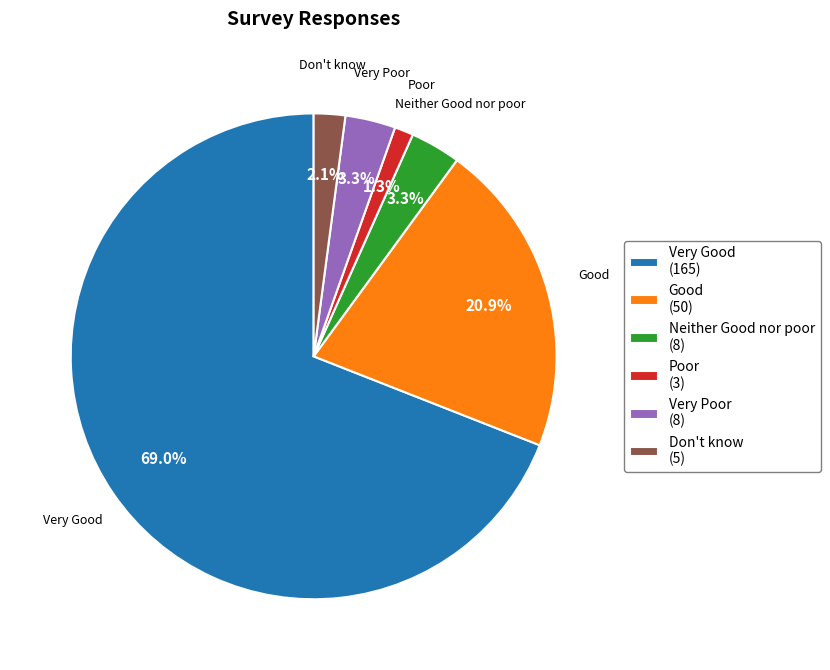

What is the ratio of the value at Very Poor to the value at Don't know?

1.6